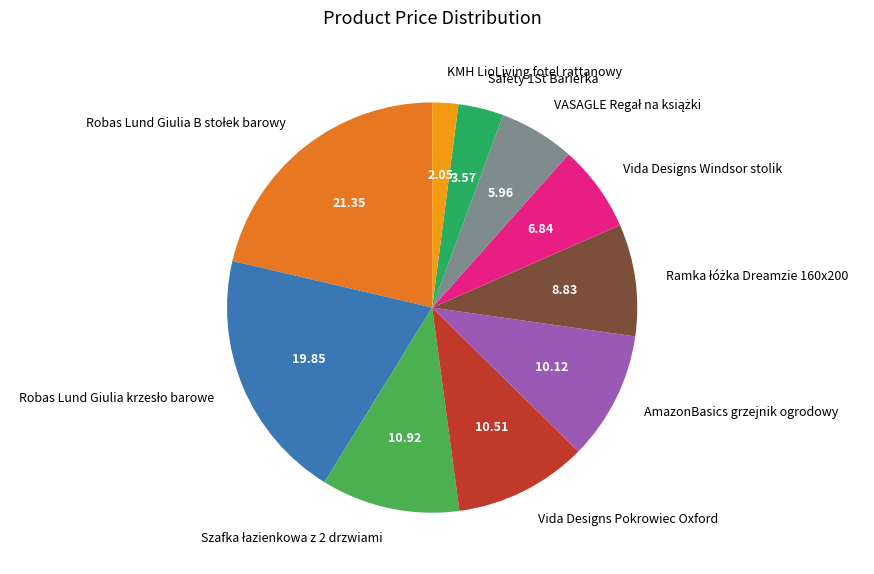

Which has a higher value, KMH LioLiving fotel rattanowy or AmazonBasics grzejnik ogrodowy?

AmazonBasics grzejnik ogrodowy